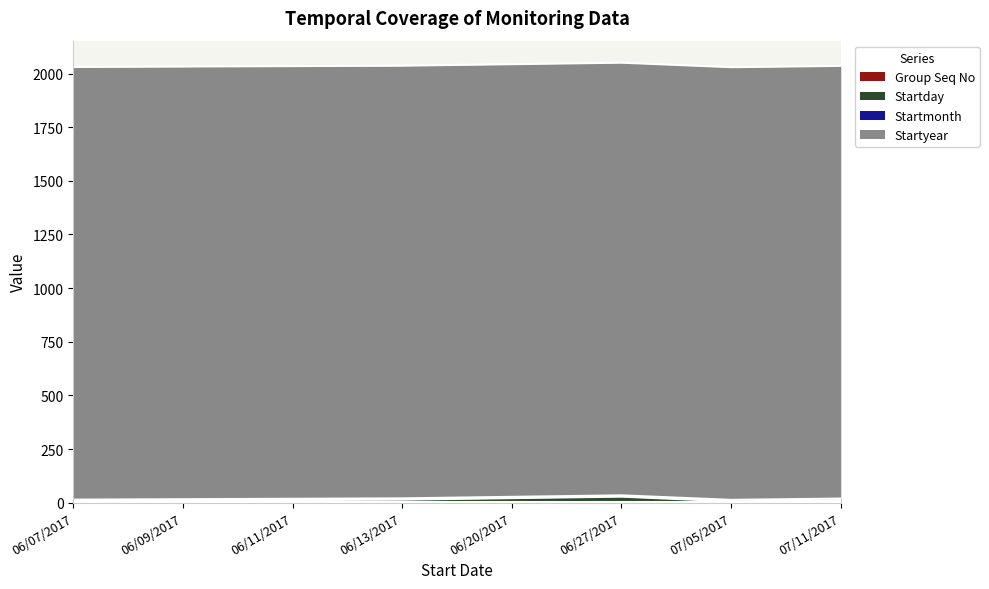

Count the number of data series in this chart.

4